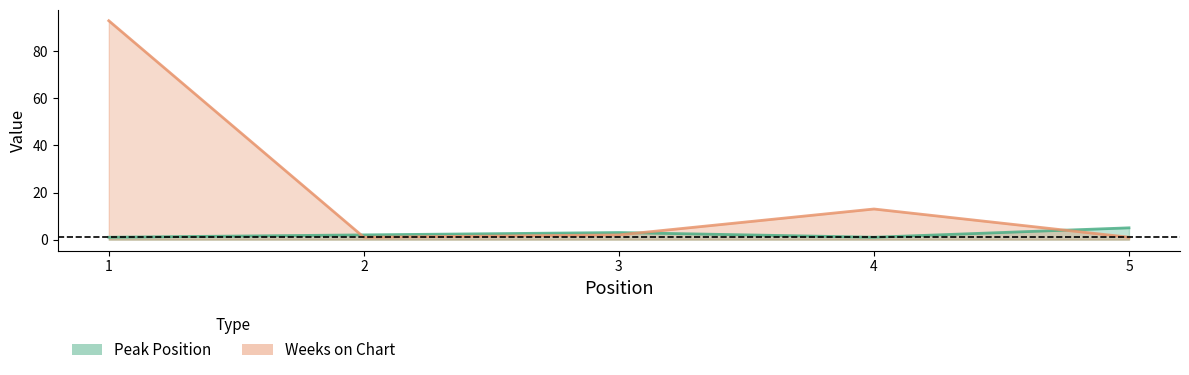

List the labels in order of Peak Position value, largest first.

5, 3, 2, 1, 4